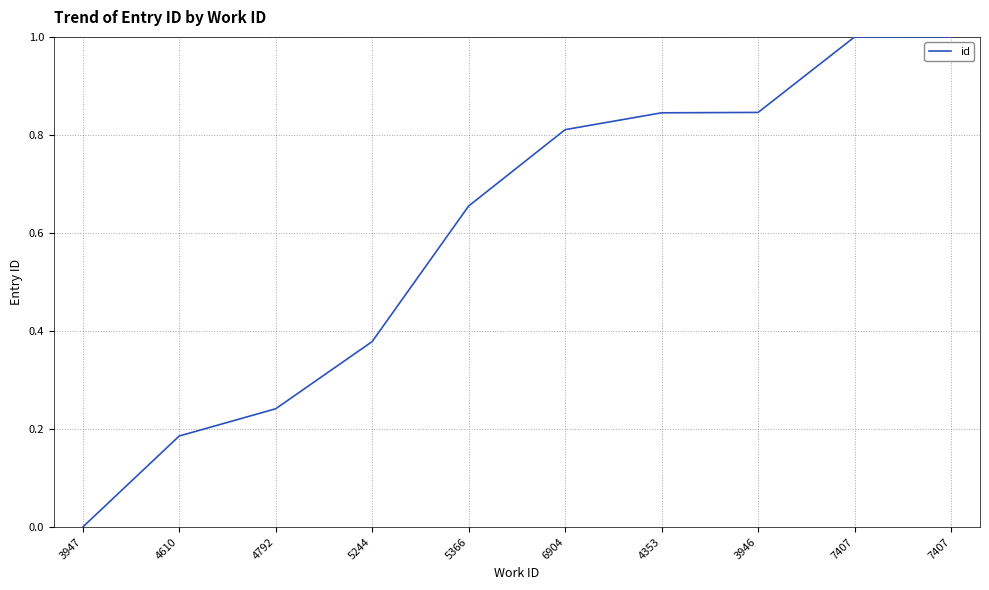

Is it true that the value at 4353 is 0.4?

False